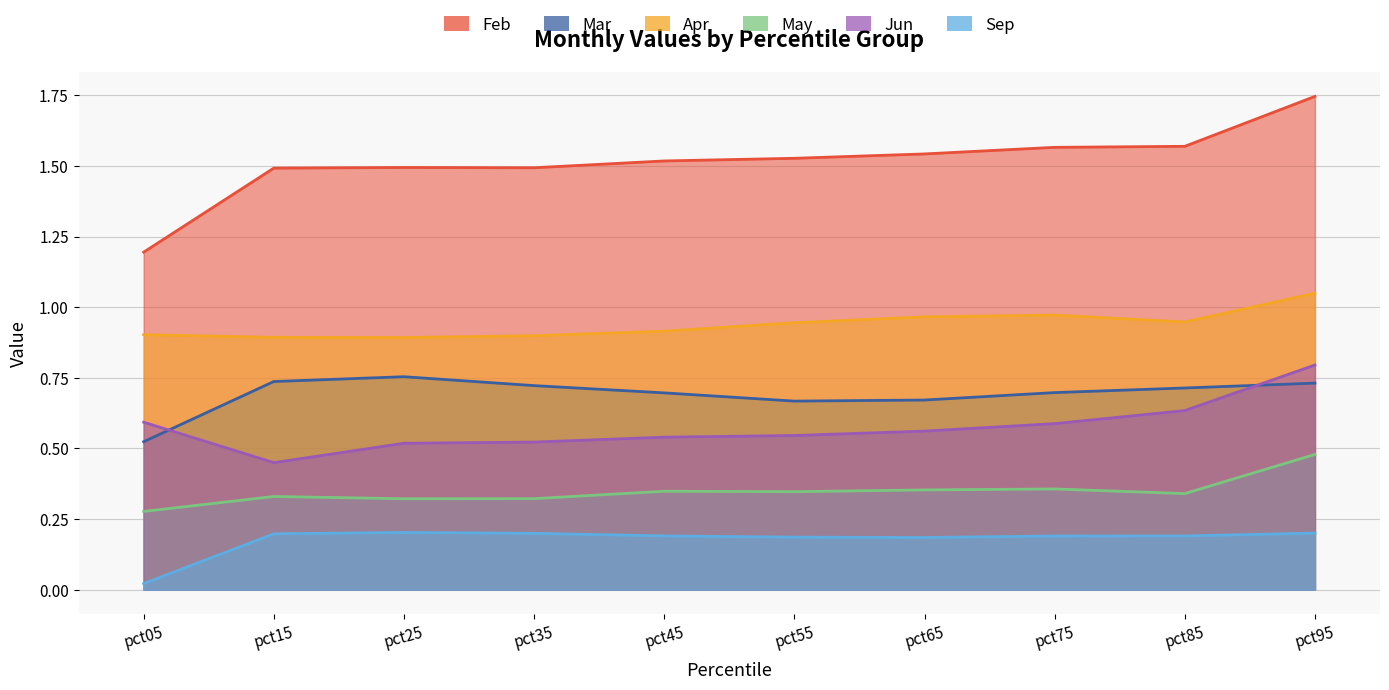

The value of Sep at pct45 is 0.1. True or false?

False